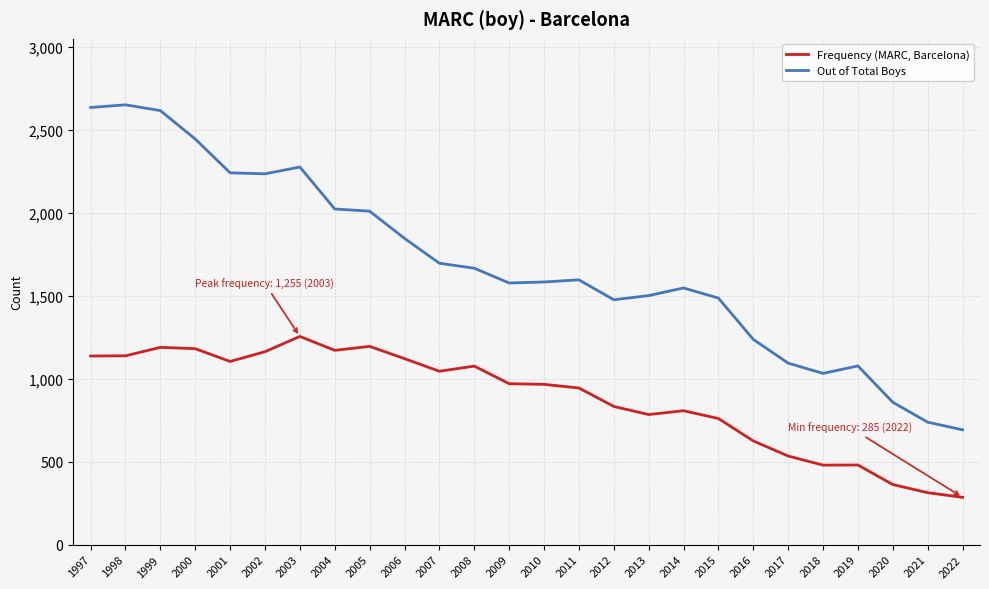

True or false: Out of Total Boys has more than 1 points higher than both neighbors.

True